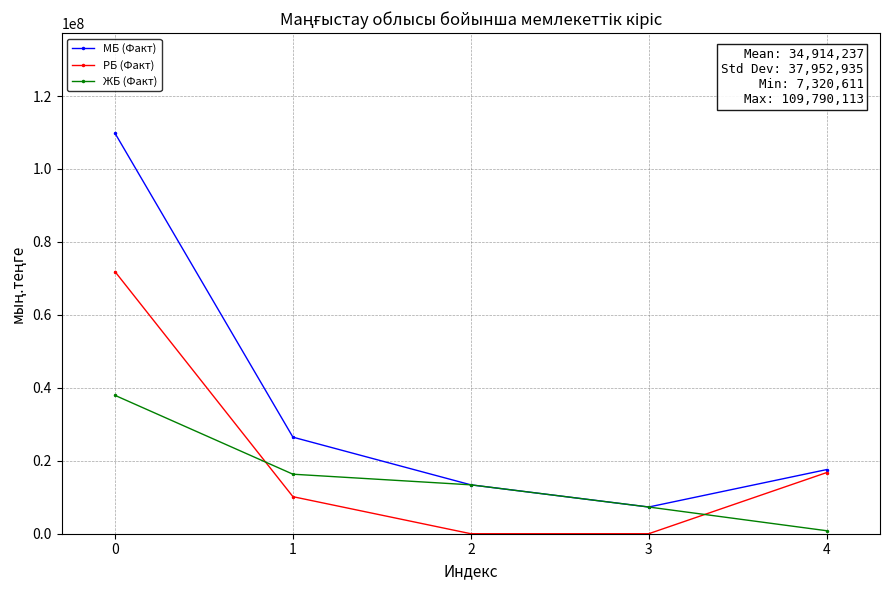

What is the value of the РБ (Факт) point at the 5th from the left?

16761296